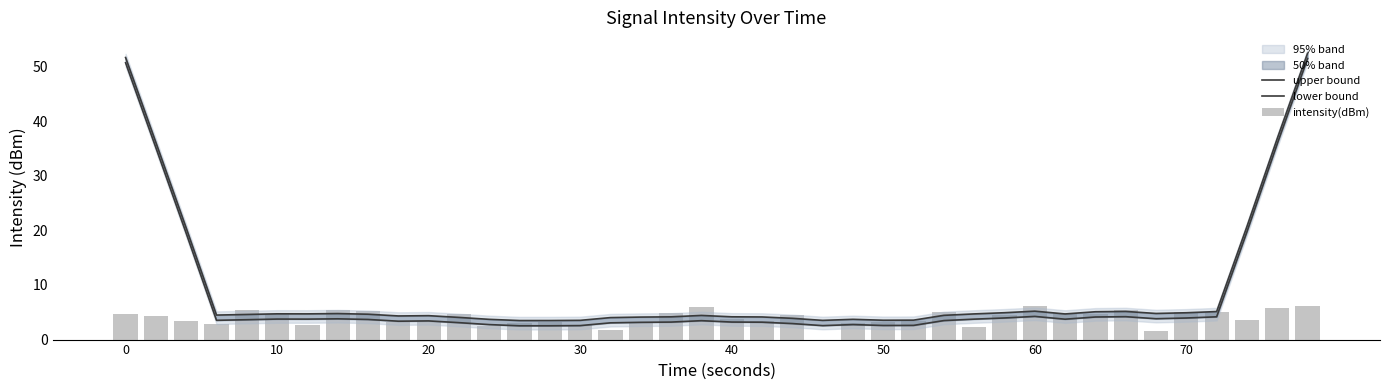

At how many categories does at least one series exceed 18?

6